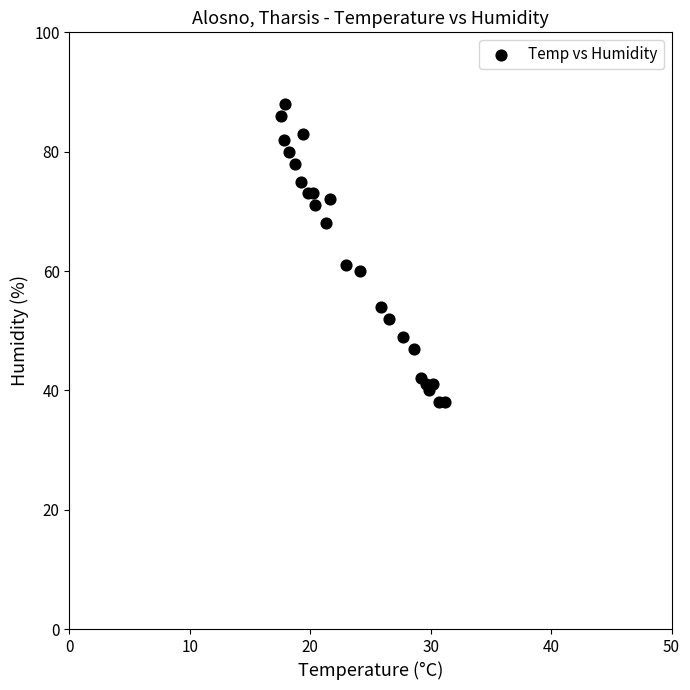

What Y value in the scatter plot is closest to 63?

61